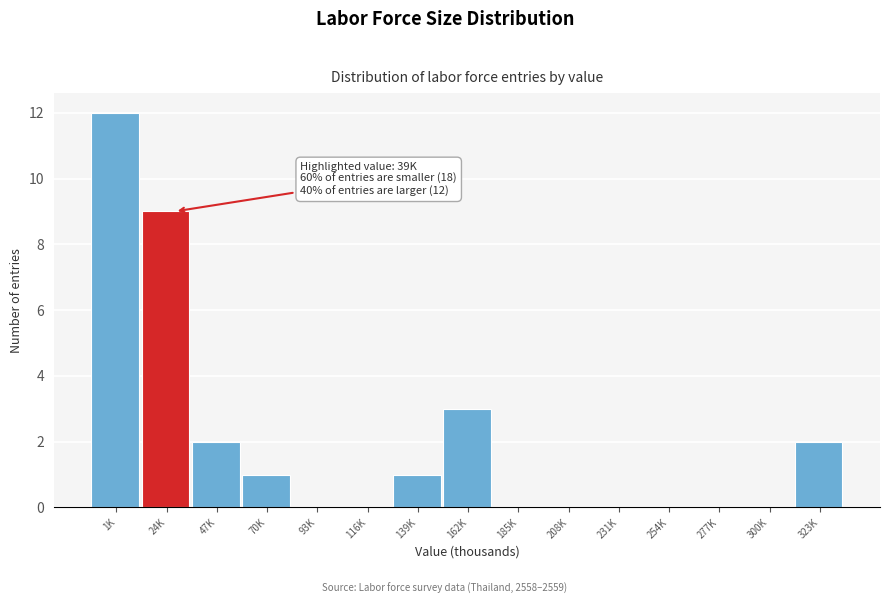

Reading right to left, what are all the values shown in this chart?

323K=2	300K=0	277K=0	254K=0	231K=0	208K=0	185K=0	162K=3	139K=1	116K=0	93K=0	70K=1	47K=2	24K=9	1K=12